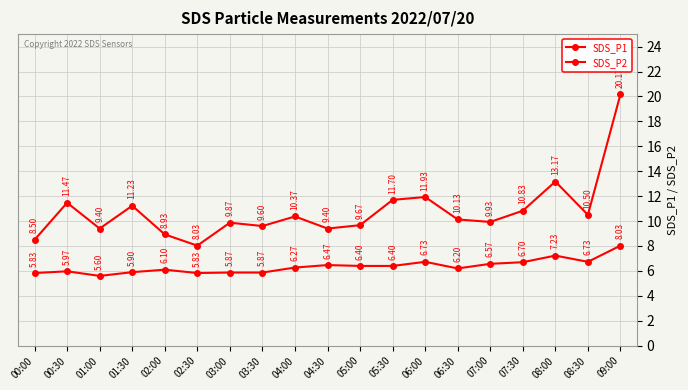

Does the chart have visible grid lines?

Yes